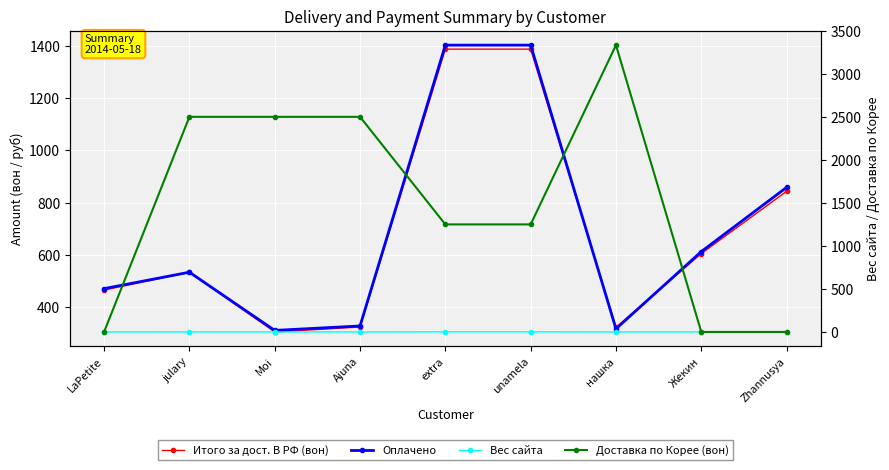

Which series has the largest range (max minus min)?

Доставка по Корее (вон)